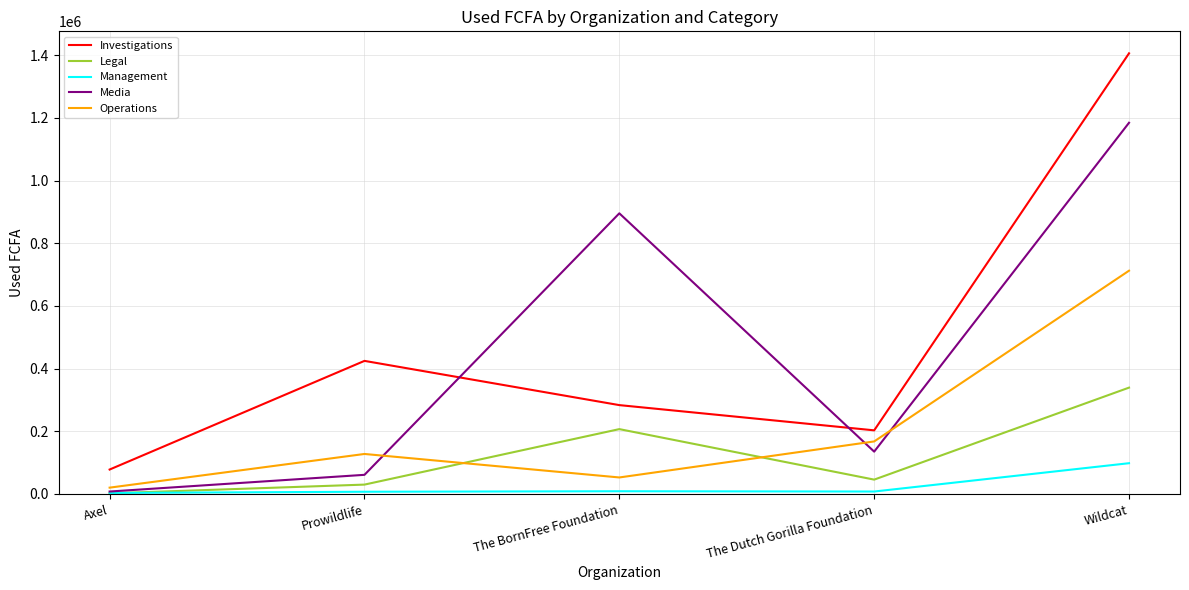

What is the difference between the highest and lowest values at Axel?

76000